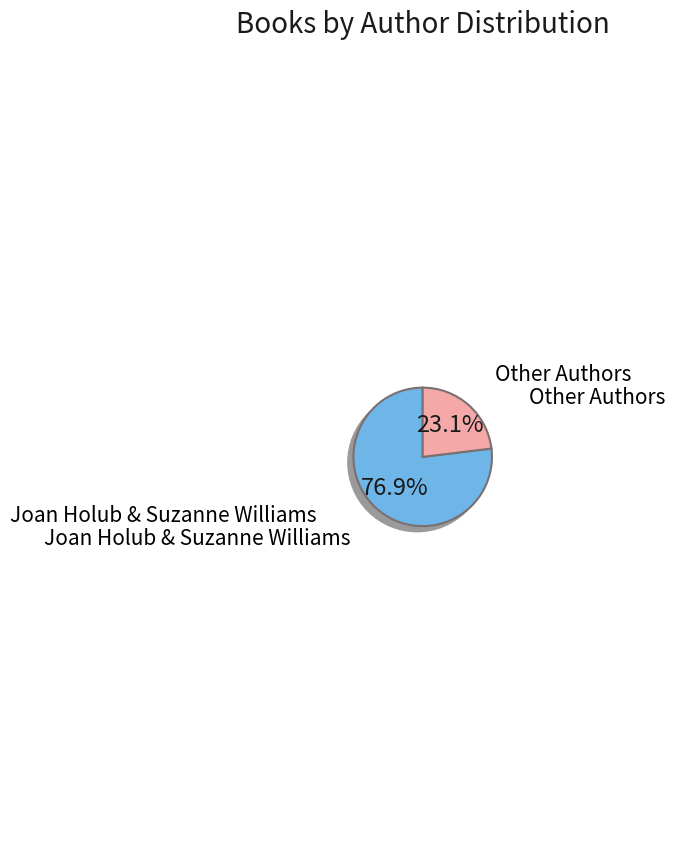

Count the number of slices in the pie.

2